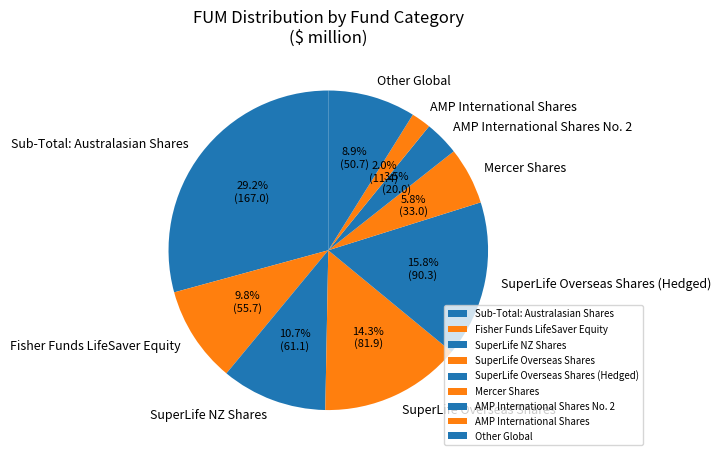

Which slice is the largest?

Sub-Total: Australasian Shares